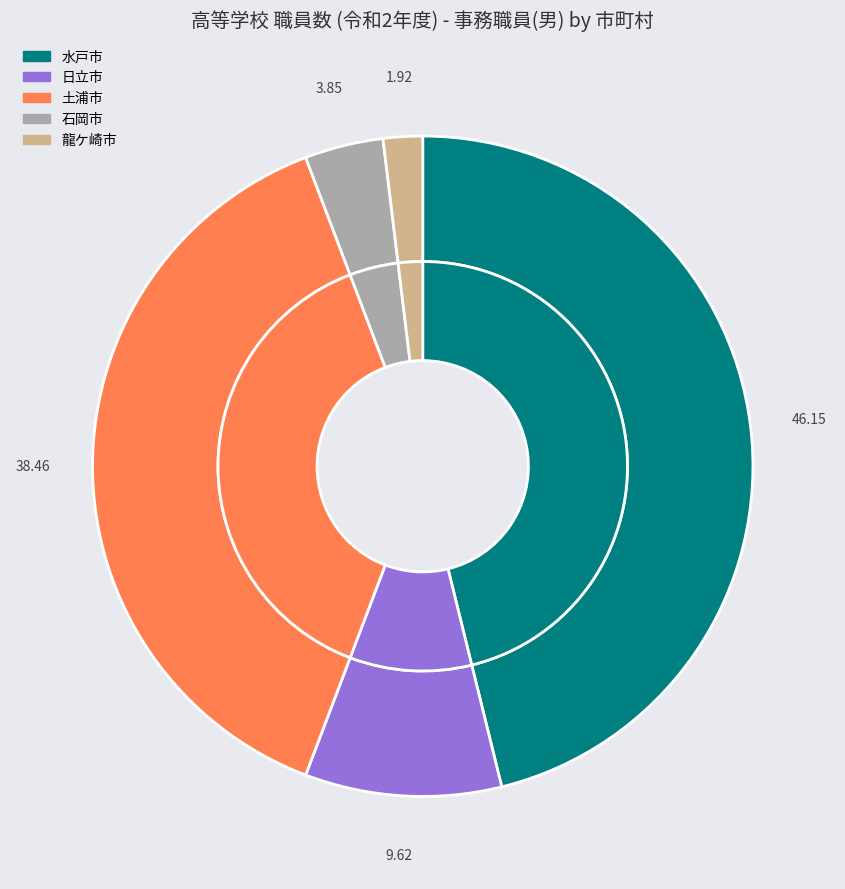

True or false: 石岡市 accounts for 4% of the total.

True